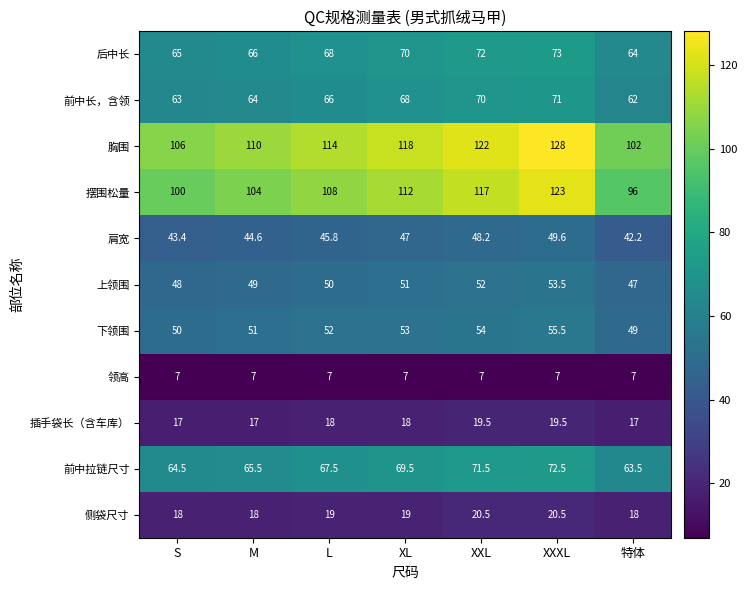

At which label does 后中长 reach its minimum?

特体